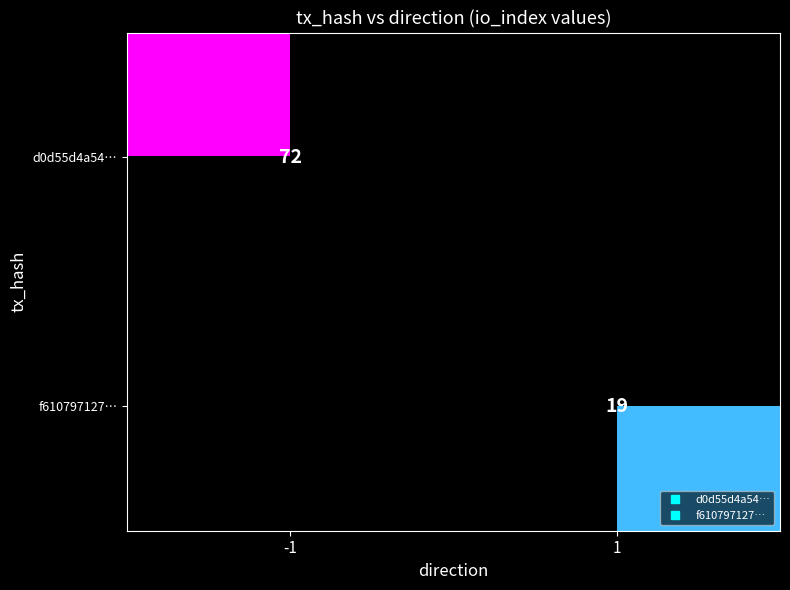

What is the highest value of the d0d55d4a54… series?

72.0